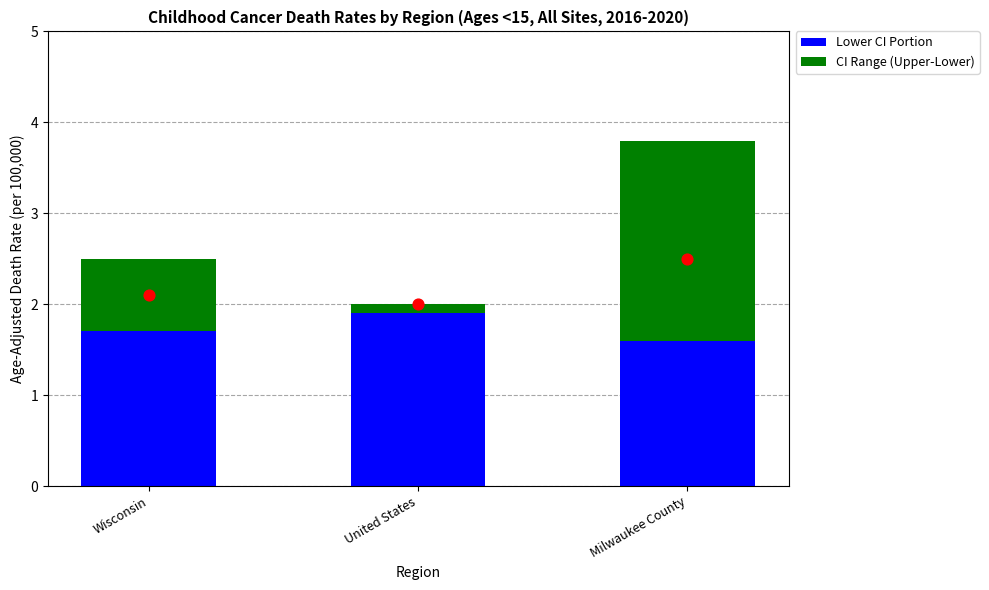

Which series has the widest spread of Y values?

CI Range (Upper-Lower)